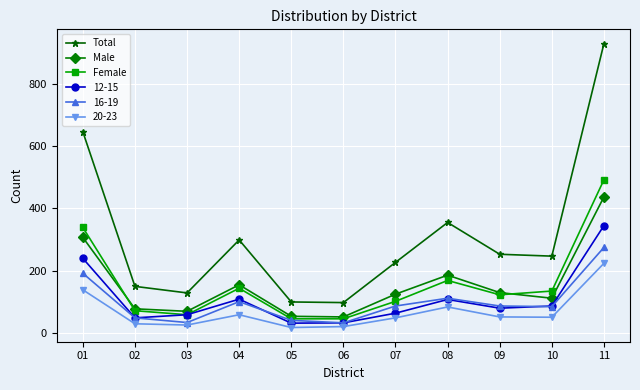

True or false: Female and Total cross at least once.

False